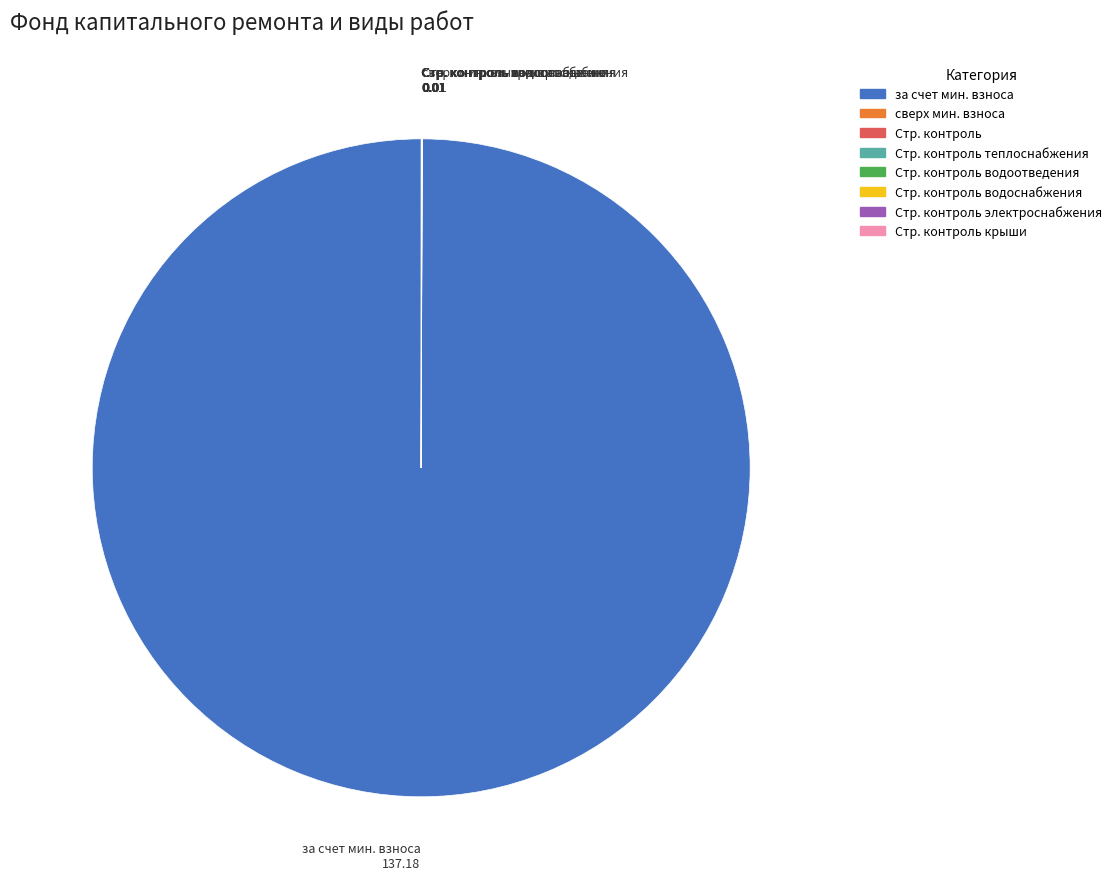

Which slice is the largest?

за счет мин. взноса